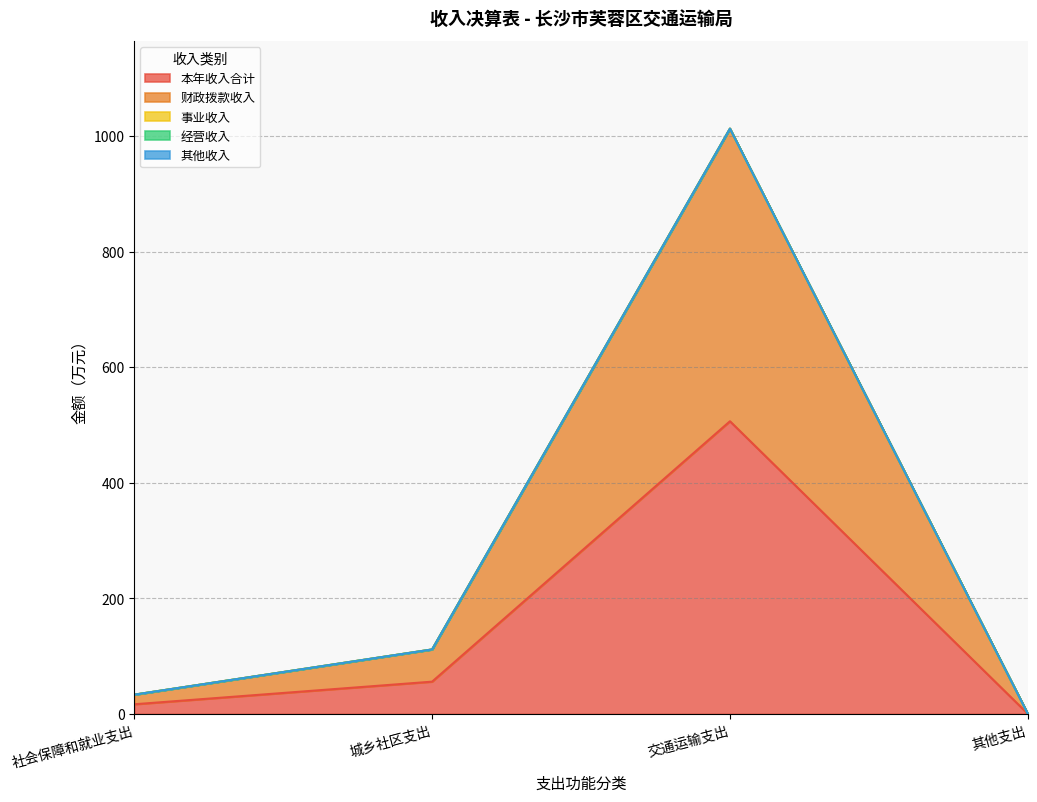

True or false: 经营收入 and 其他收入 intersect in this chart.

False